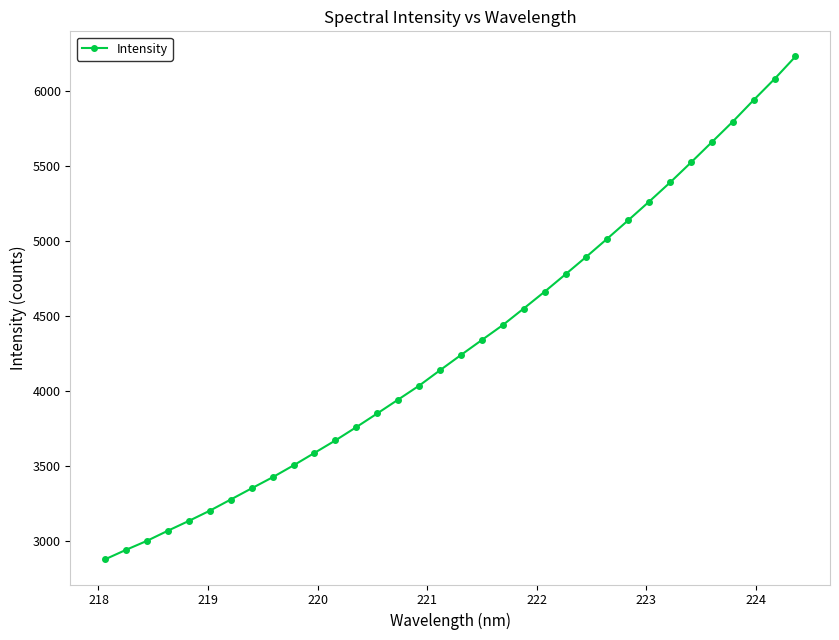

What is the smallest value displayed?

2875.6